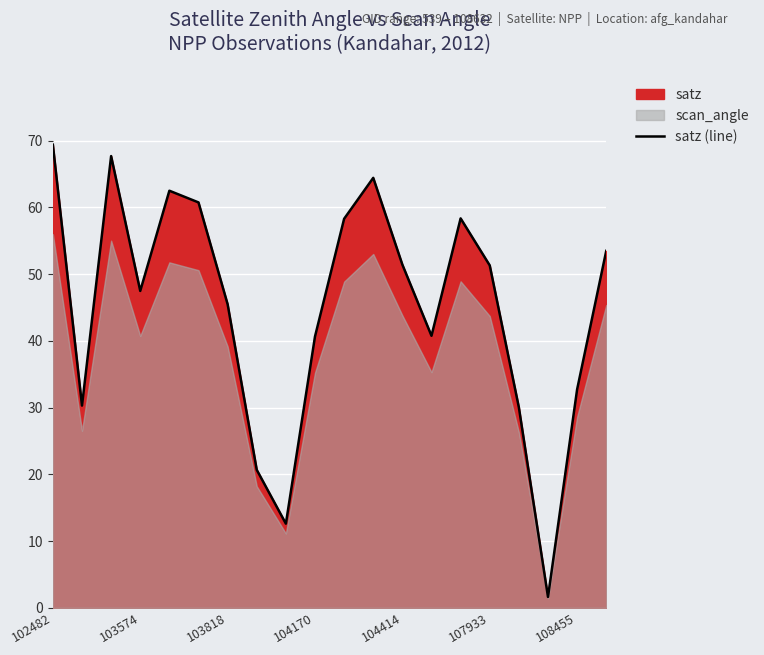

The satz (line) series shows 51.3 at 107933. True or false?

True